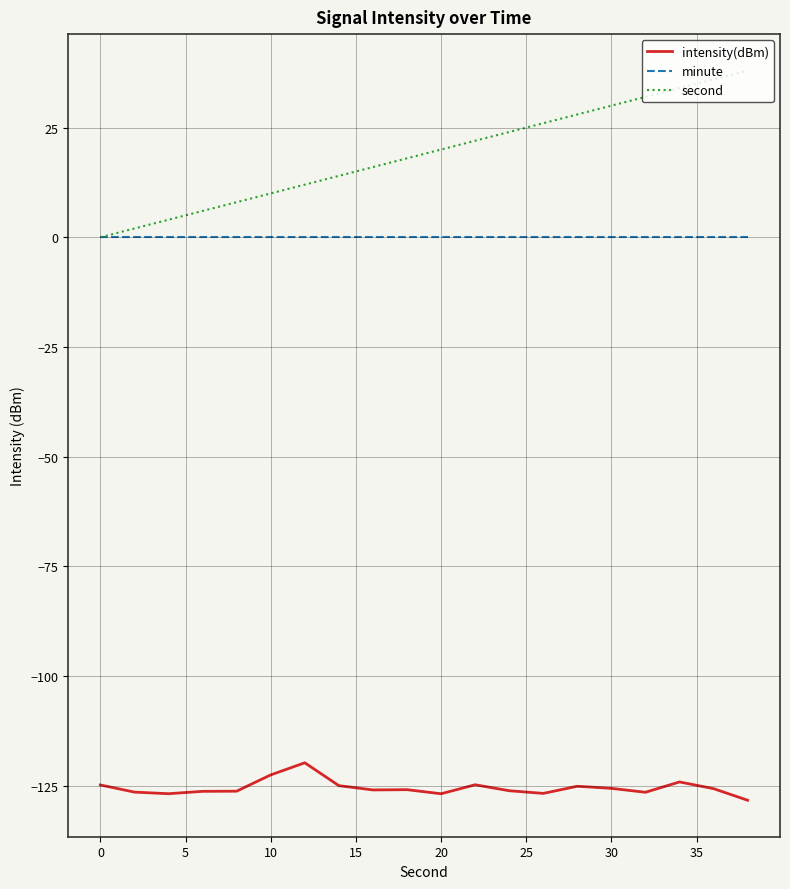

Which series has the widest spread of values?

second